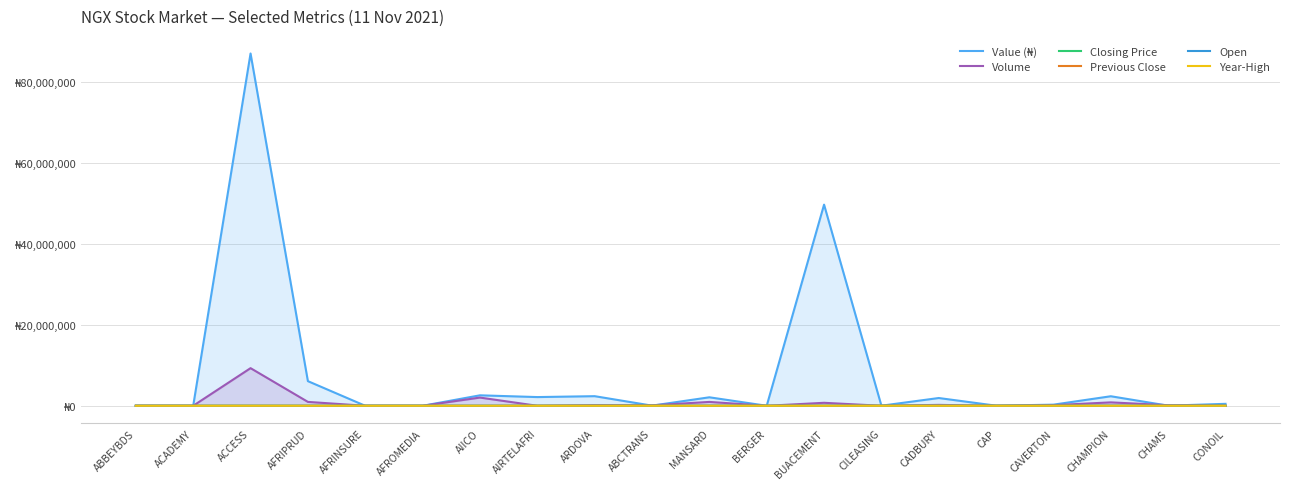

At AIRTELAFRI, list the series in order from smallest to largest.

Closing Price, Previous Close, Open, Year-High, Volume, Value (₦)